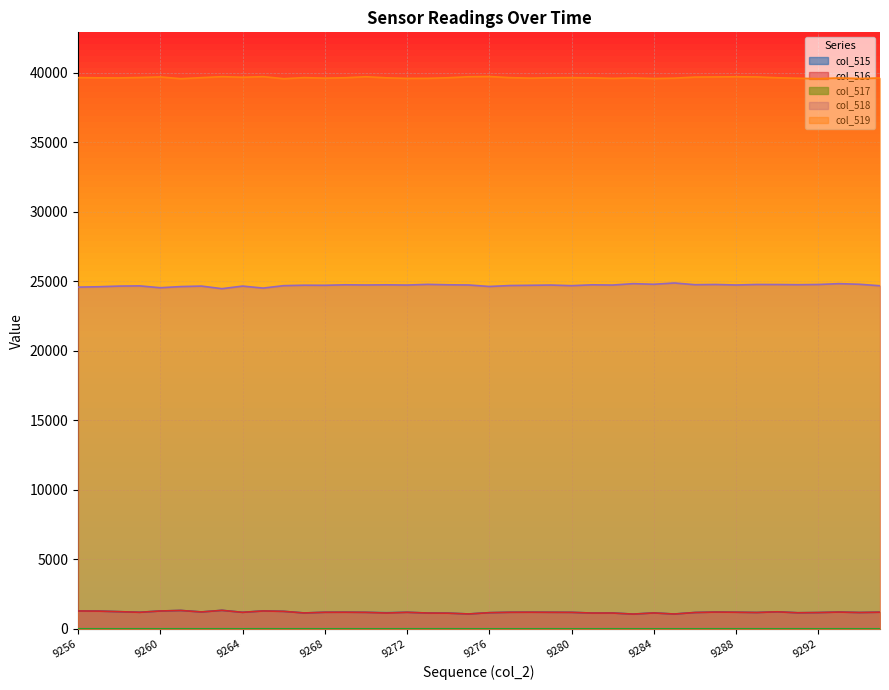

True or false: col_516 and col_515 intersect in this chart.

False